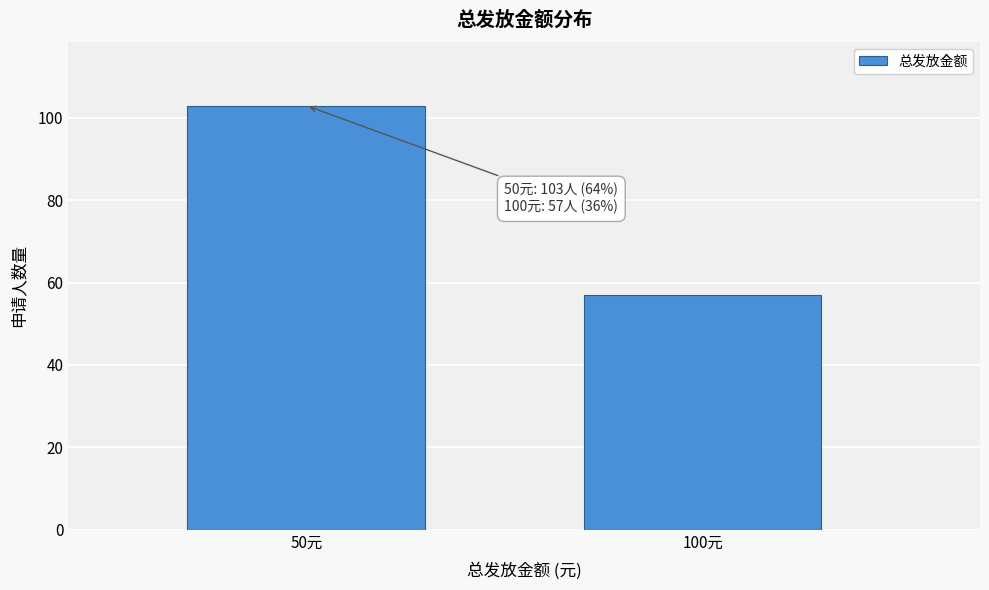

Reading left to right, transcribe all the data shown in this chart.

50元=103	100元=57